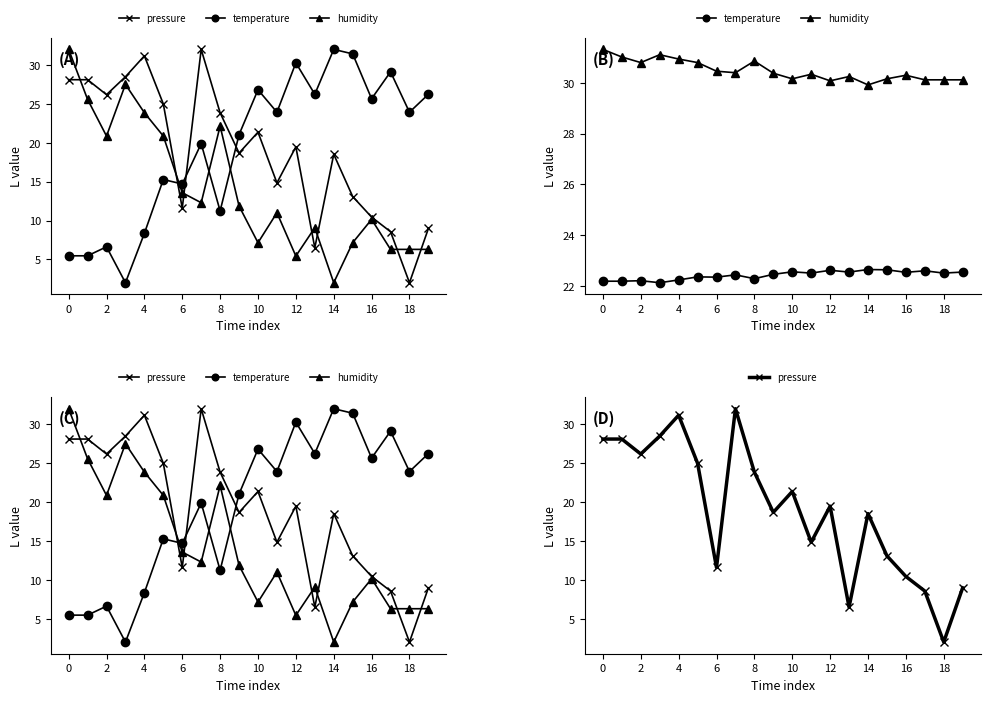

Count the number of data series in this chart.

3